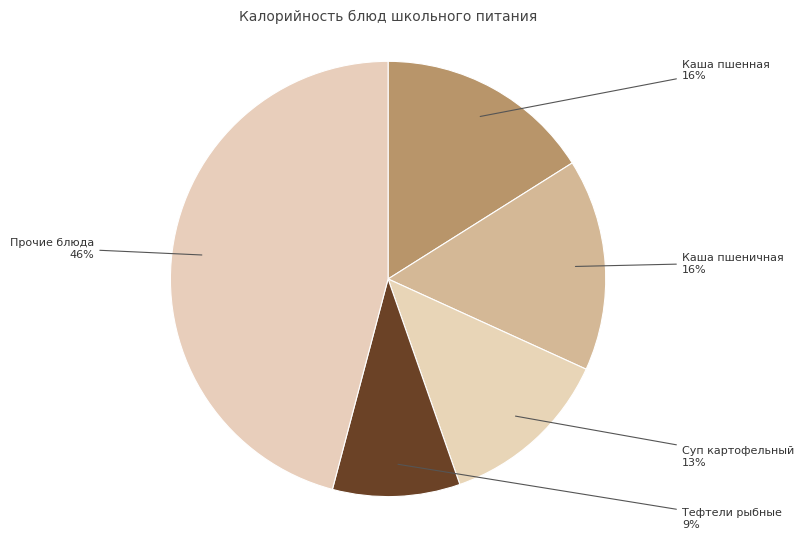

How many slices are in this pie chart?

5